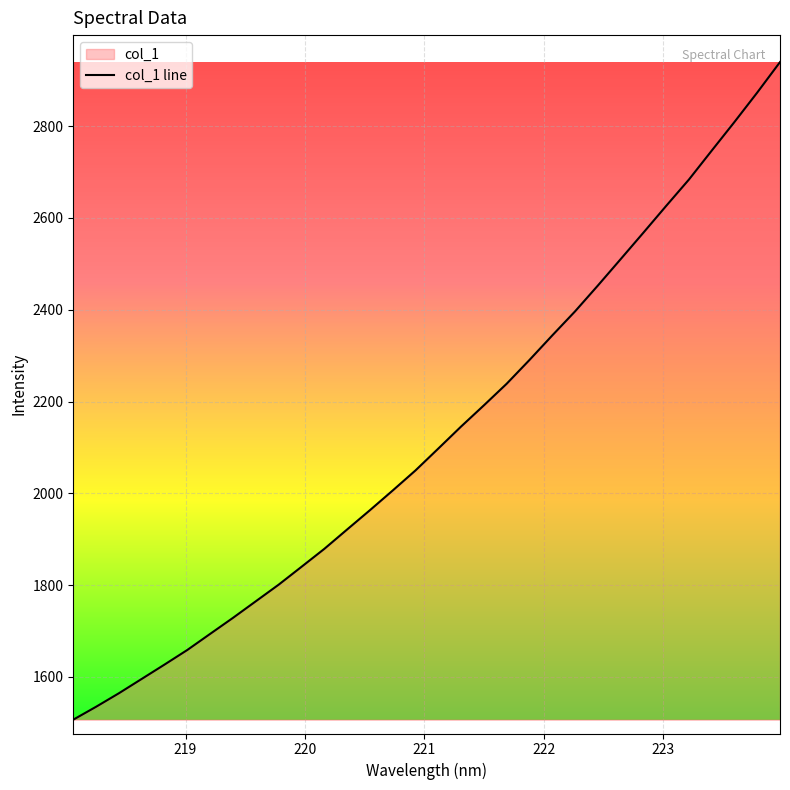

What is the sum of all values?

68048.3